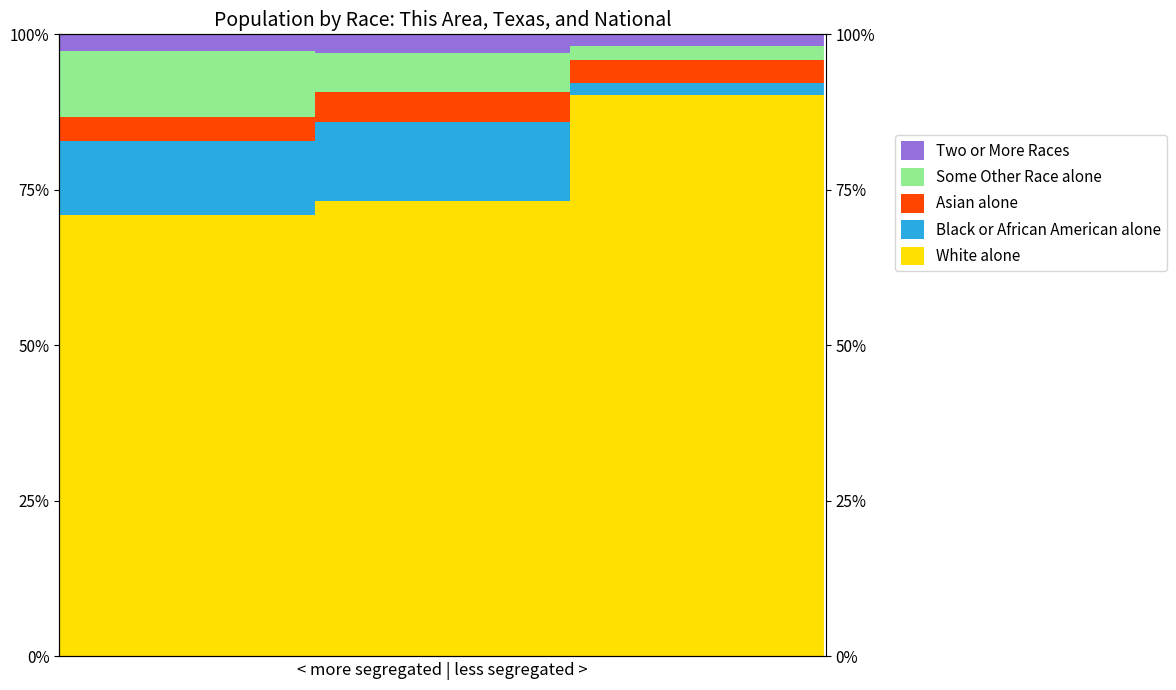

Is the value of Some Other Race alone at 1 greater than the value of Two or More Races at 2?

Yes